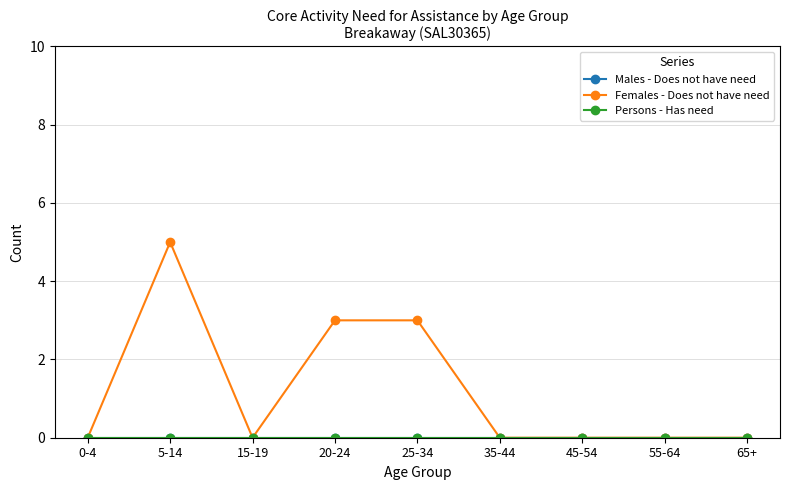

Is this an area chart (filled region under the line)?

No